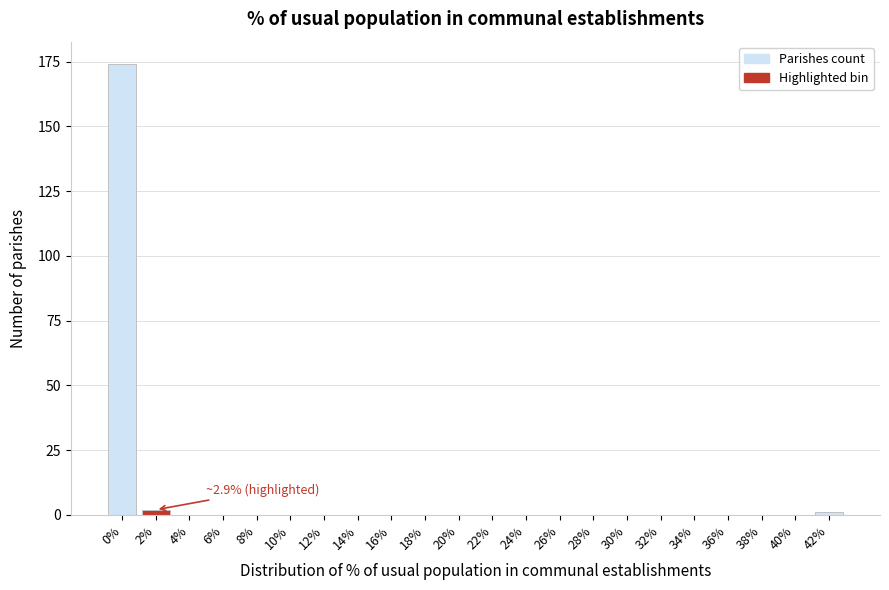

Reading left to right, list all the values displayed in this chart.

0%=174	2%=2	4%=0	6%=0	8%=0	10%=0	12%=0	14%=0	16%=0	18%=0	20%=0	22%=0	24%=0	26%=0	28%=0	30%=0	32%=0	34%=0	36%=0	38%=0	40%=0	42%=1